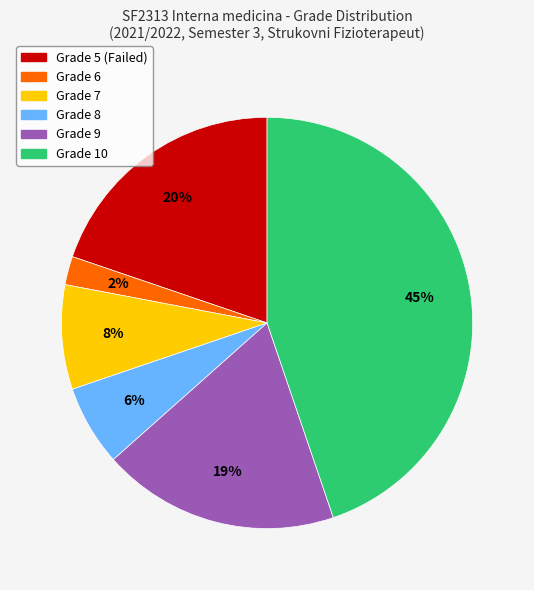

Is there any slice that represents more than half of the pie?

No